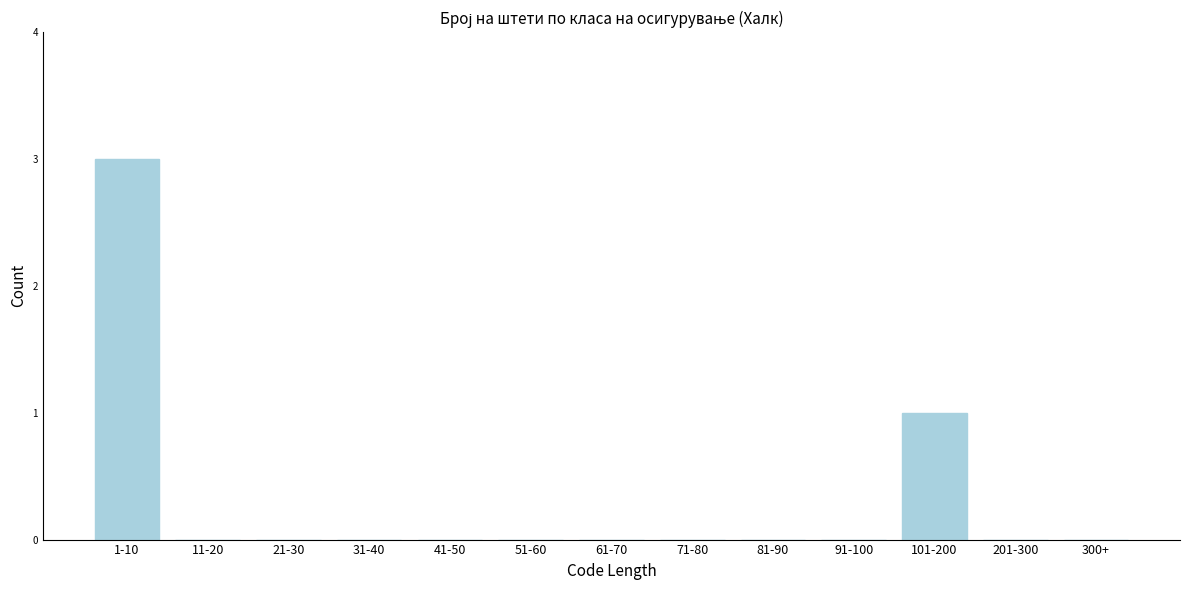

Reading left to right, transcribe all the data shown in this chart.

1-10=3	11-20=0	21-30=0	31-40=0	41-50=0	51-60=0	61-70=0	71-80=0	81-90=0	91-100=0	101-200=1	201-300=0	300+=0